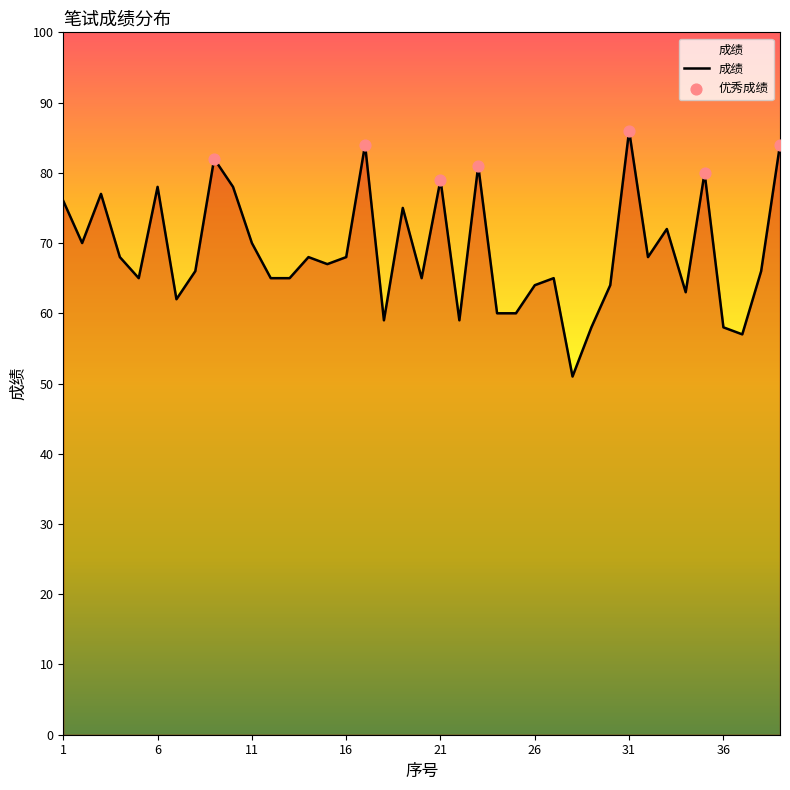

What is the difference between the maximum and minimum values?

35